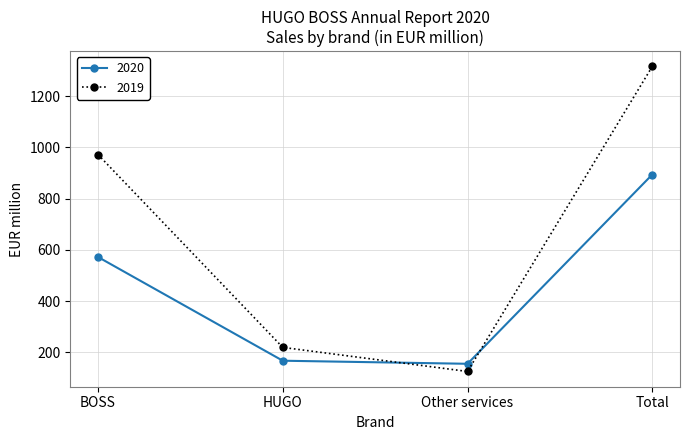

What is the label of the 1st point from the right?

Total